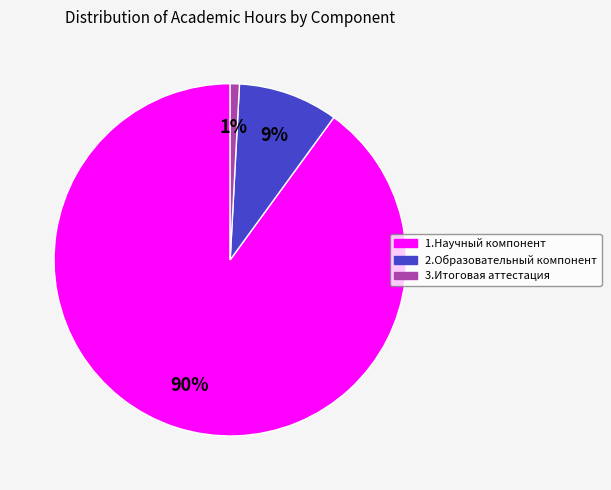

To the nearest percent, what is the difference between the 3.Итоговая аттестация and 2.Образовательный компонент slice percentages?

8%